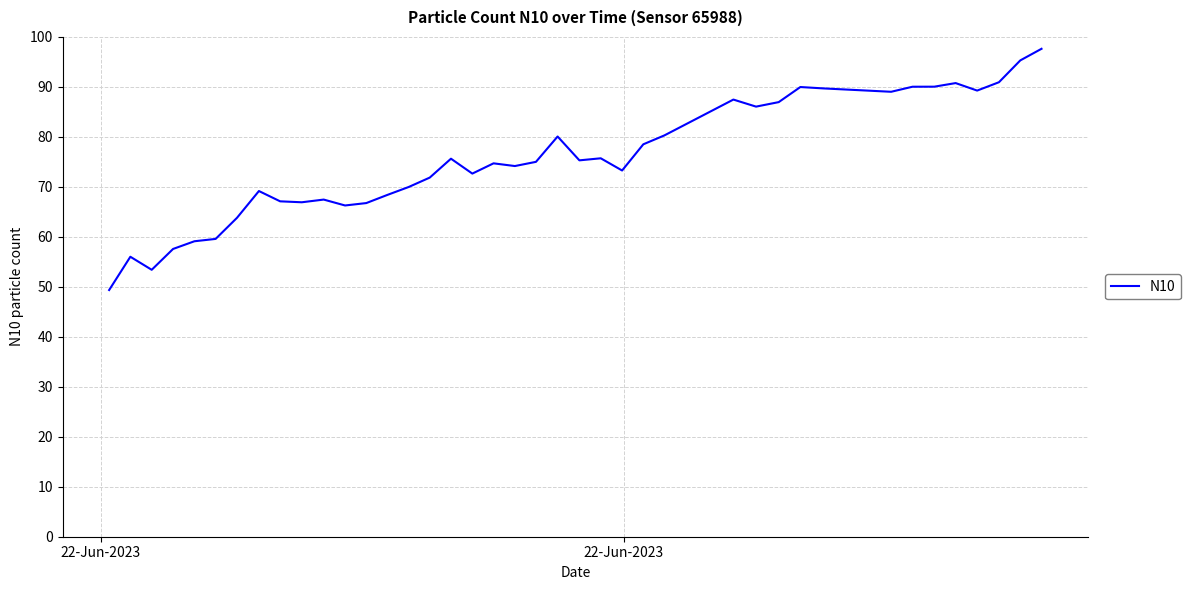

What is the maximum value shown in the chart?

97.6